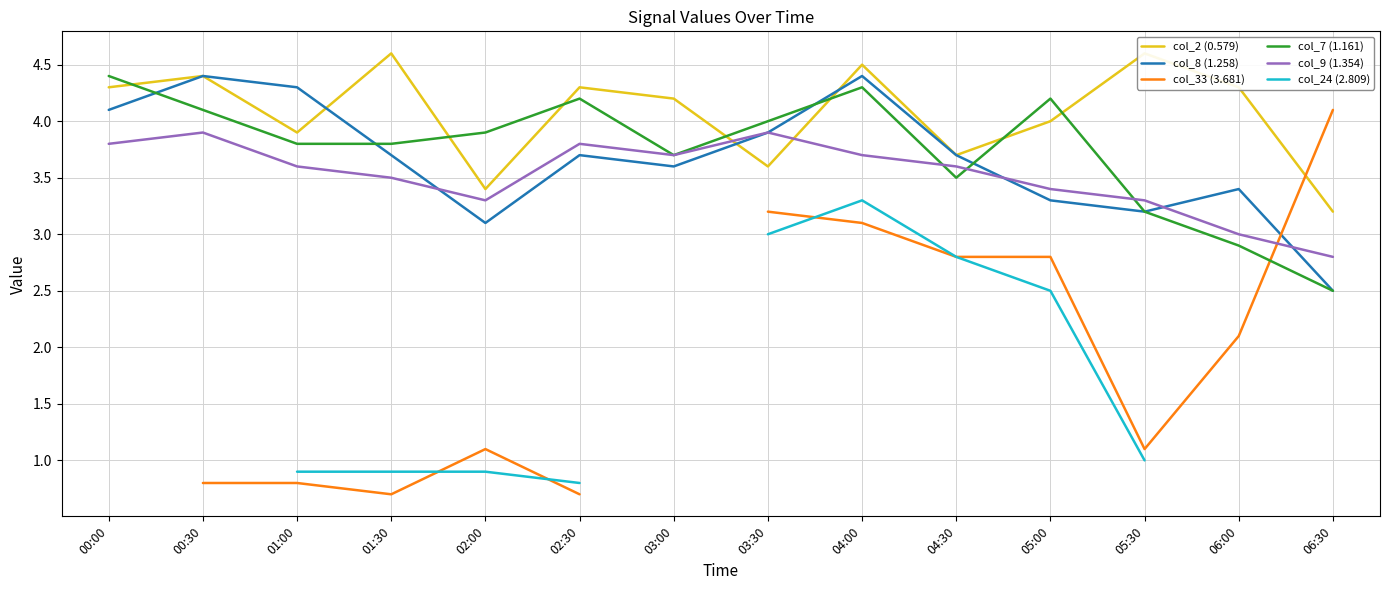

At 02:00, list the series in order from smallest to largest.

col_24 (2.809), col_33 (3.681), col_8 (1.258), col_9 (1.354), col_2 (0.579), col_7 (1.161)